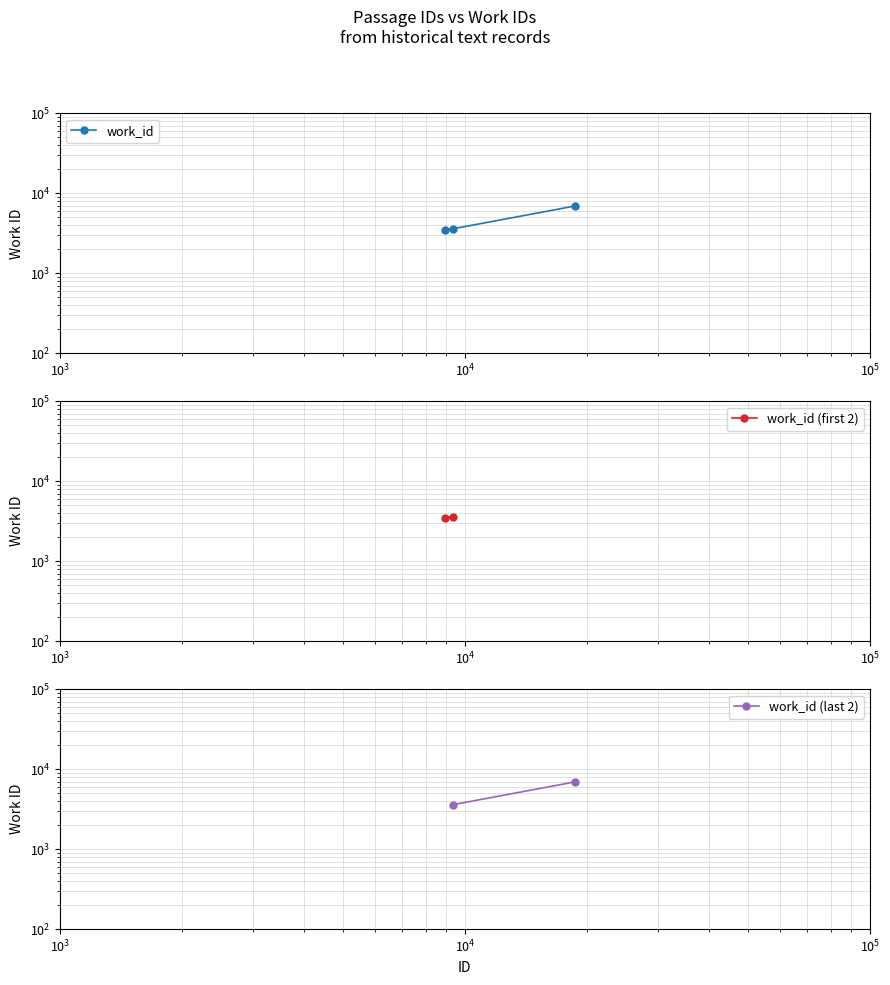

What is the sum of all values?

14030